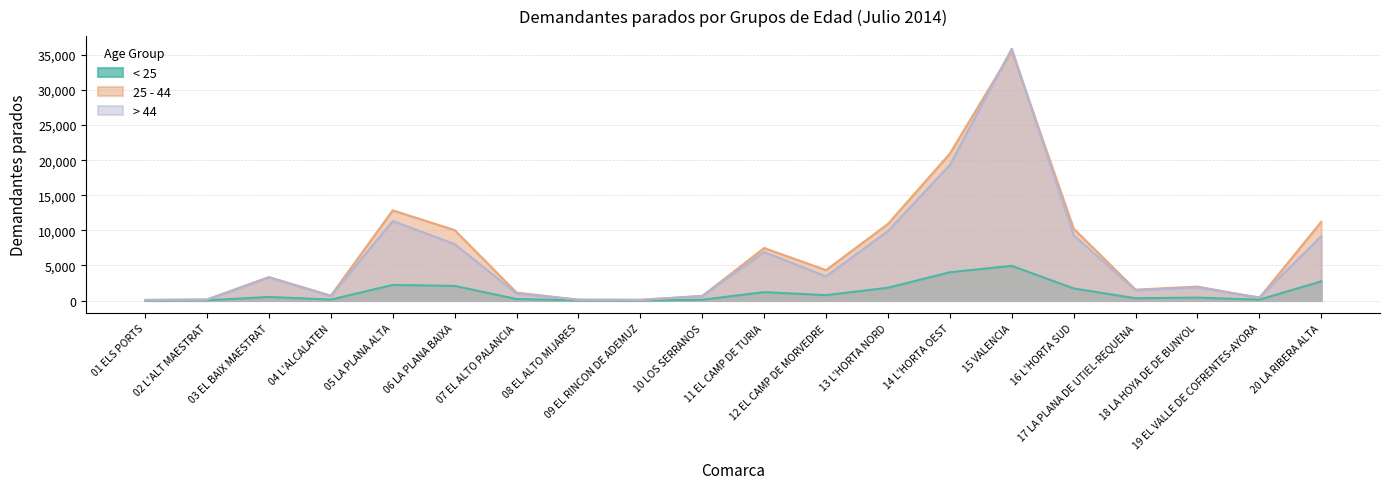

Reading left to right, list all the values displayed in this chart.

< 25: 01 ELS PORTS=15	02 L'ALT MAESTRAT=29	03 EL BAIX MAESTRAT=503	04 L'ALCALATEN=134	05 LA PLANA ALTA=2215	06 LA PLANA BAIXA=2080	07 EL ALTO PALANCIA=209	08 EL ALTO MIJARES=21	09 EL RINCON DE ADEMUZ=10	10 LOS SERRANOS=106	11 EL CAMP DE TURIA=1192	12 EL CAMP DE MORVEDRE=763	13 L'HORTA NORD=1817	14 L'HORTA OEST=4025	15 VALENCIA=4941	16 L'HORTA SUD=1718	17 LA PLANA DE UTIEL-REQUENA=323	18 LA HOYA DE DE BUNYOL=417	19 EL VALLE DE COFRENTES-AYORA=120	20 LA RIBERA ALTA=2728
25 - 44: 01 ELS PORTS=81	02 L'ALT MAESTRAT=132	03 EL BAIX MAESTRAT=3331	04 L'ALCALATEN=687	05 LA PLANA ALTA=12850	06 LA PLANA BAIXA=10032	07 EL ALTO PALANCIA=1129	08 EL ALTO MIJARES=111	09 EL RINCON DE ADEMUZ=89	10 LOS SERRANOS=628	11 EL CAMP DE TURIA=7478	12 EL CAMP DE MORVEDRE=4331	13 L'HORTA NORD=10913	14 L'HORTA OEST=20927	15 VALENCIA=35557	16 L'HORTA SUD=10240	17 LA PLANA DE UTIEL-REQUENA=1544	18 LA HOYA DE DE BUNYOL=1984	19 EL VALLE DE COFRENTES-AYORA=366	20 LA RIBERA ALTA=11204
> 44: 01 ELS PORTS=79	02 L'ALT MAESTRAT=145	03 EL BAIX MAESTRAT=3307	04 L'ALCALATEN=642	05 LA PLANA ALTA=11324	06 LA PLANA BAIXA=8041	07 EL ALTO PALANCIA=986	08 EL ALTO MIJARES=122	09 EL RINCON DE ADEMUZ=94	10 LOS SERRANOS=661	11 EL CAMP DE TURIA=6904	12 EL CAMP DE MORVEDRE=3444	13 L'HORTA NORD=9907	14 L'HORTA OEST=19313	15 VALENCIA=35884	16 L'HORTA SUD=9312	17 LA PLANA DE UTIEL-REQUENA=1466	18 LA HOYA DE DE BUNYOL=1875	19 EL VALLE DE COFRENTES-AYORA=438	20 LA RIBERA ALTA=9167